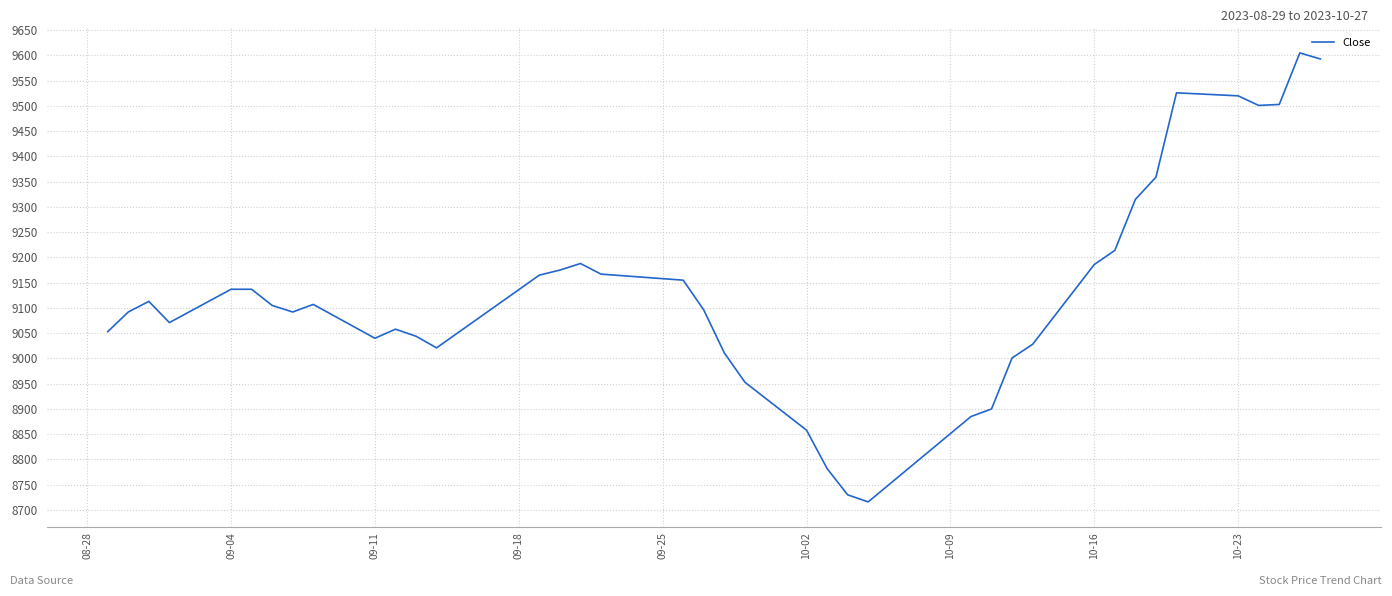

What is the smallest value displayed?

8716